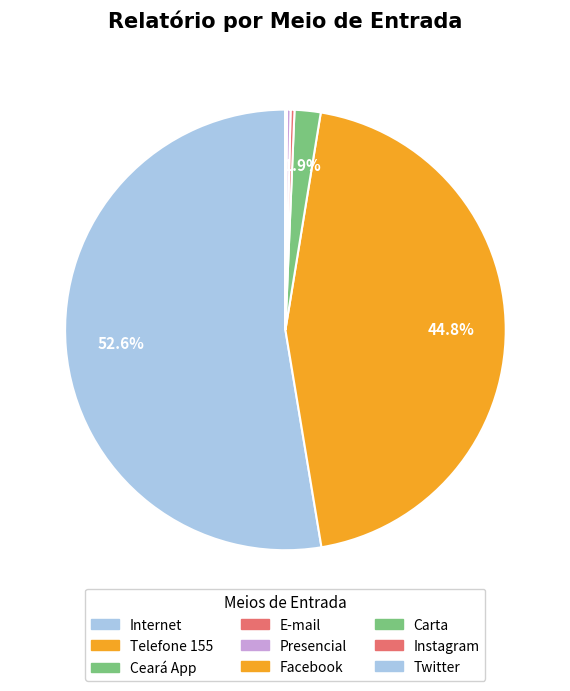

What is the ratio of the value at Carta to the value at Twitter?

2.0